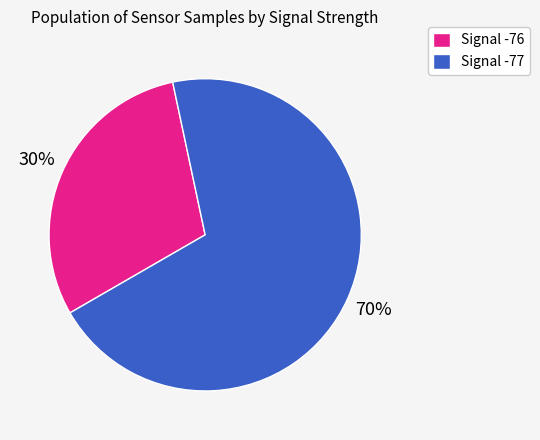

Do Signal -76 and Signal -77 together represent more than half of the pie?

Yes